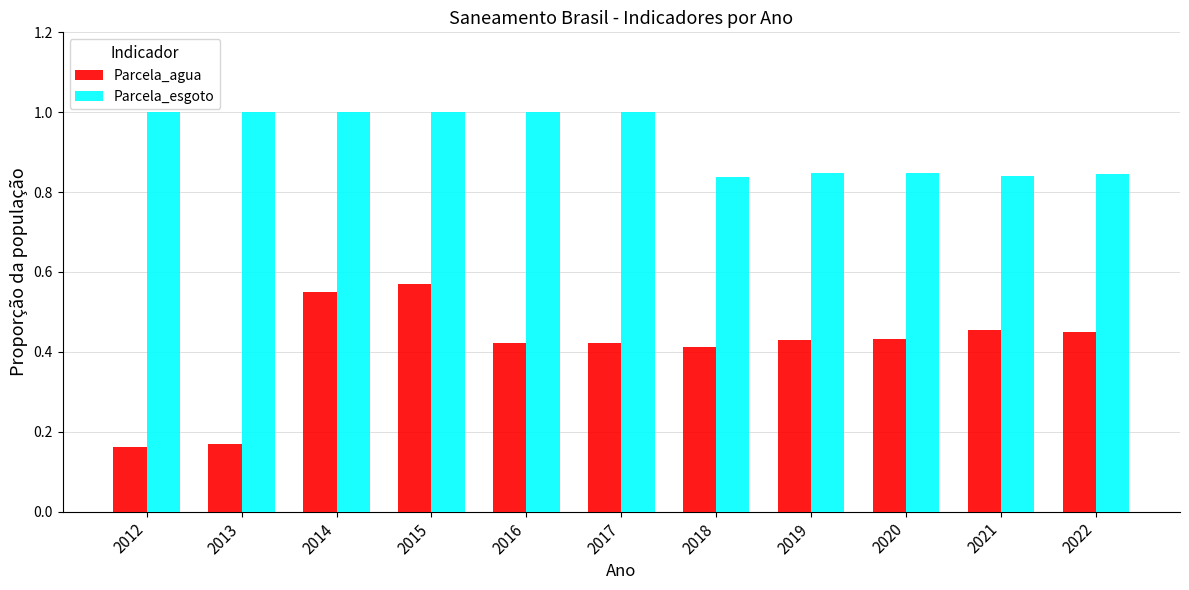

The value of Parcela_esgoto at 2015 is 1.0. True or false?

True